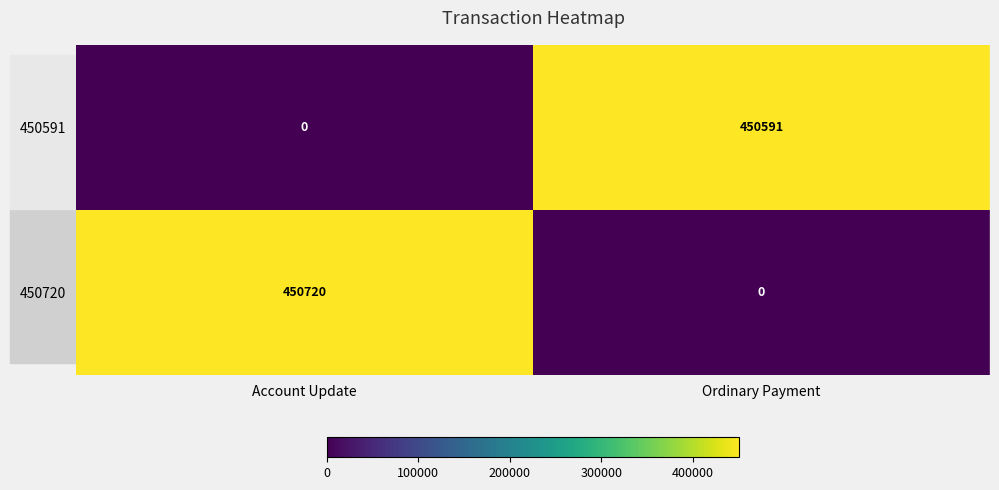

Rank the series at Ordinary Payment from lowest to highest value.

450720, 450591